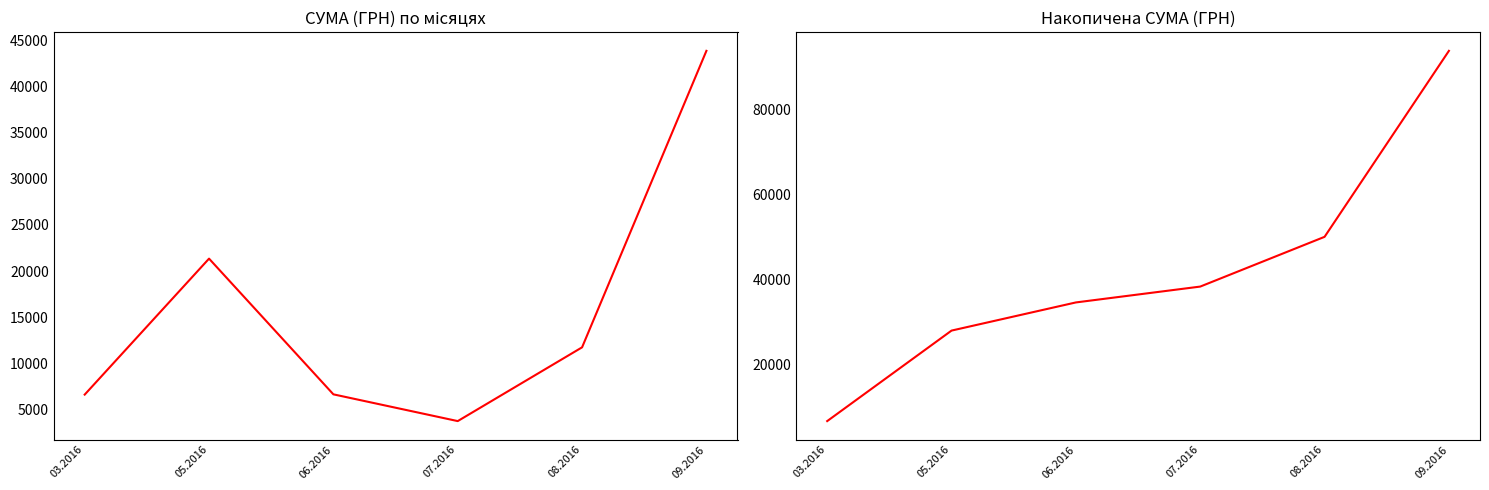

Is this an area chart (filled region under the line)?

No